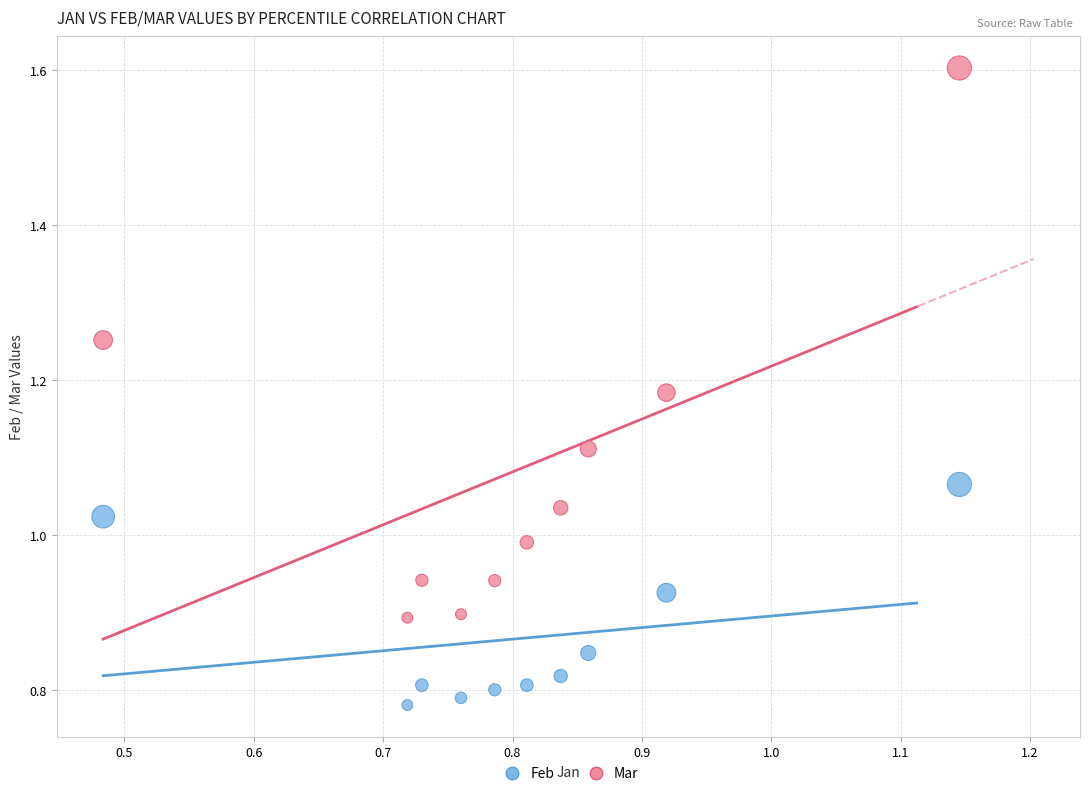

Across all data points, what is the range of X values (max minus min)?

0.7